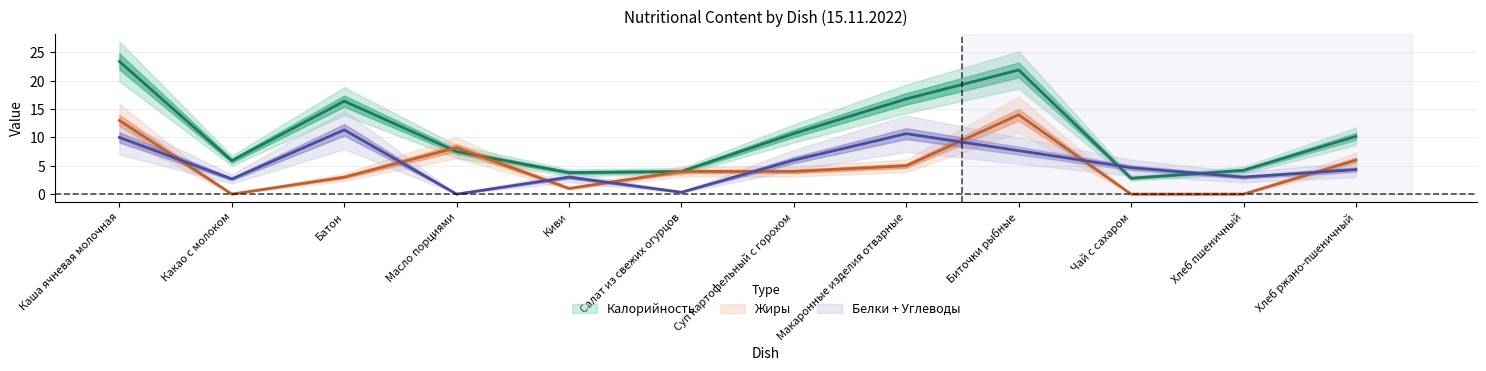

What position from the left is Какао с молоком?

2